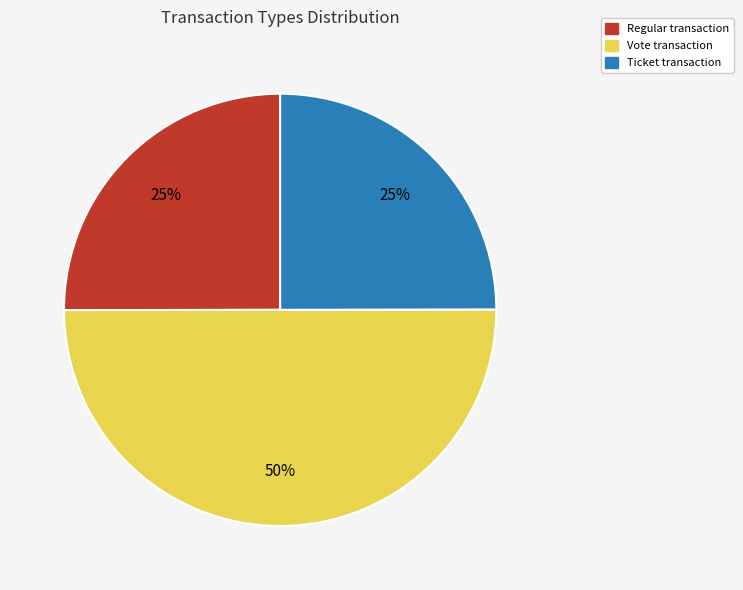

Is it true that Regular transaction is 16% of the pie?

False